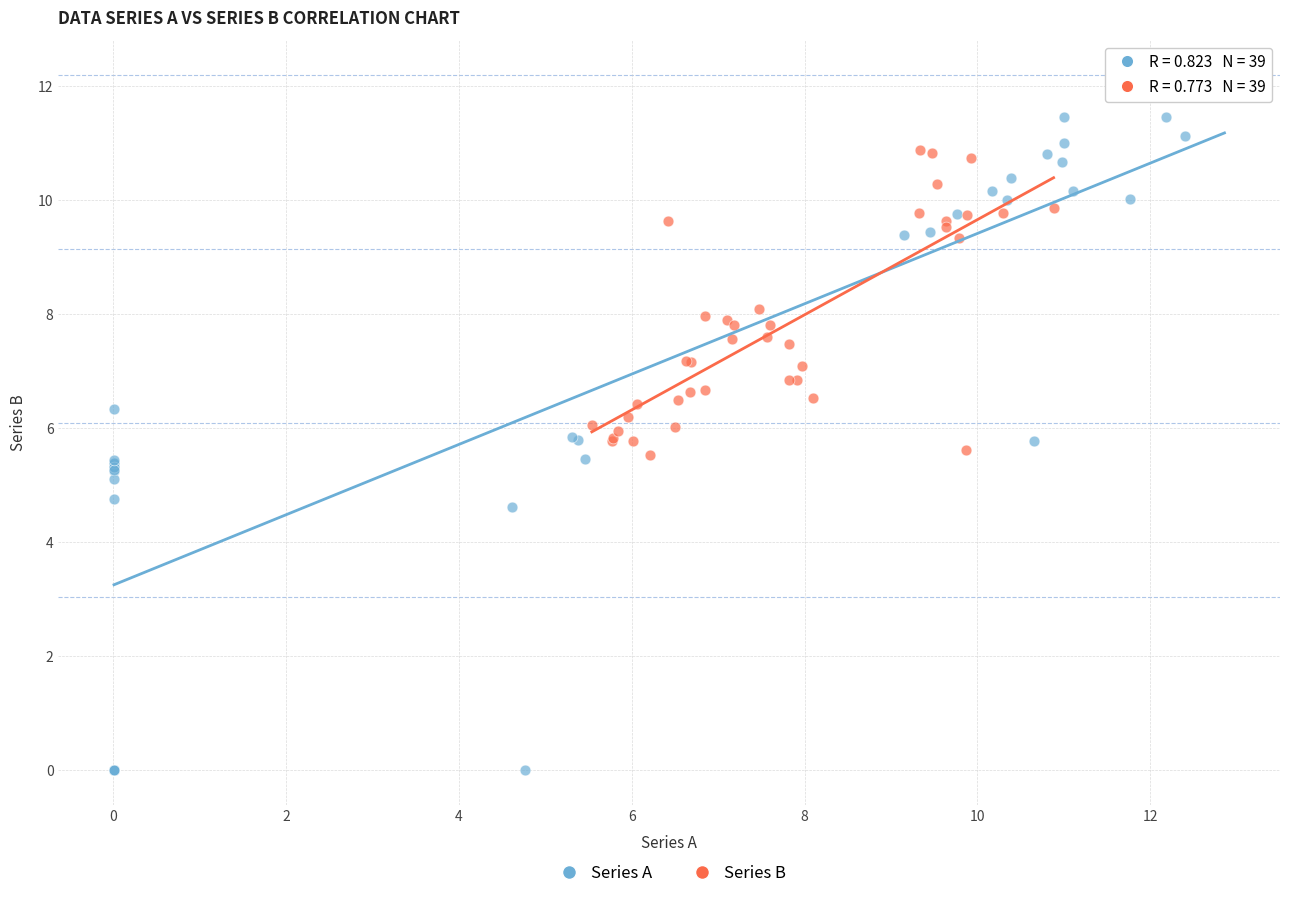

Which series has the widest spread of Y values?

Series A